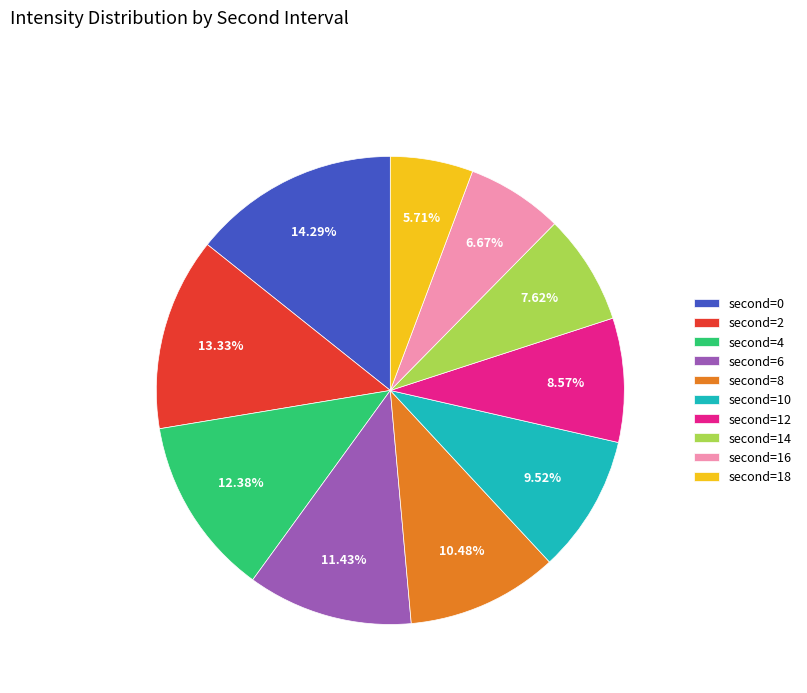

Is there any slice that represents more than half of the pie?

No